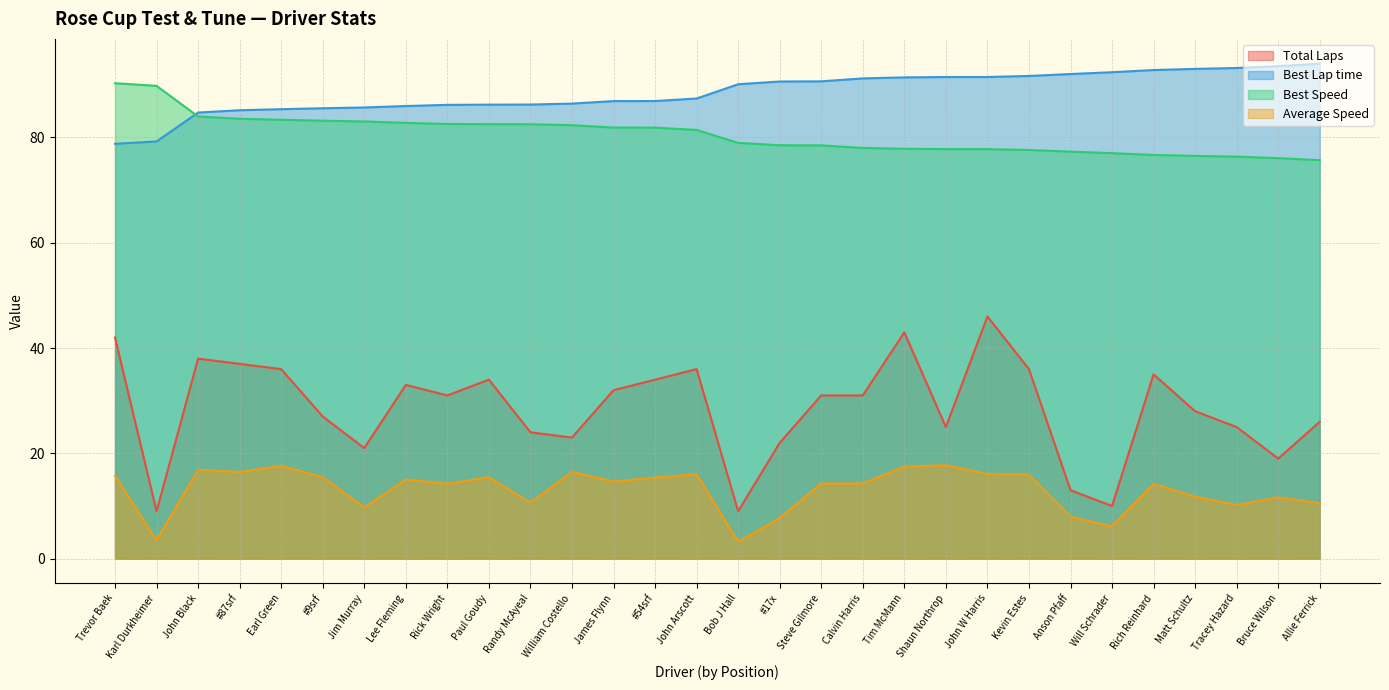

Is the value of Best Lap time at Earl Green greater than the value of Total Laps at Jim Murray?

Yes